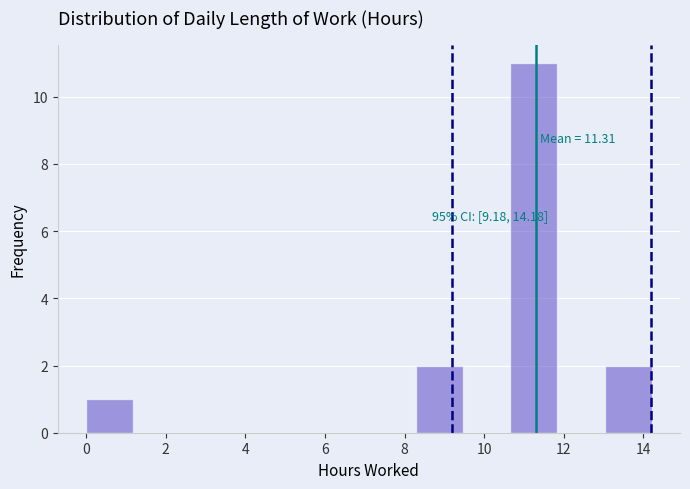

Over which range of the x-axis is the bar tallest?

10.6 to 11.8